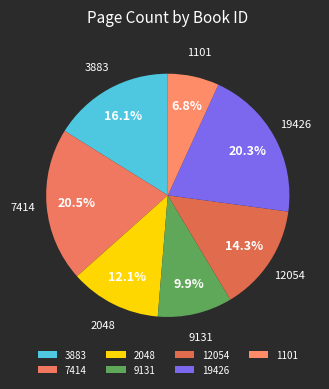

Is there a majority slice in this chart?

No